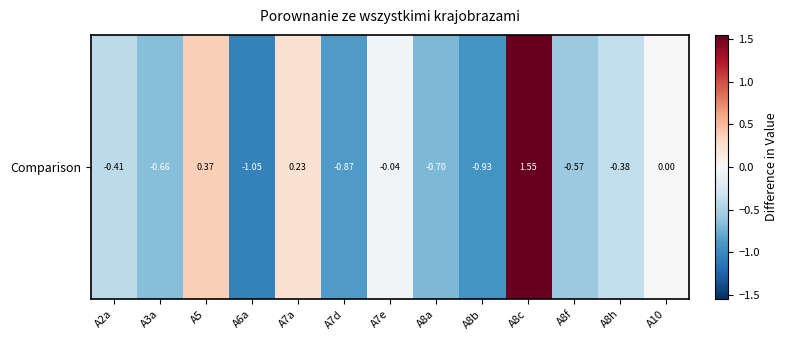

How many distinct data groups are displayed?

1